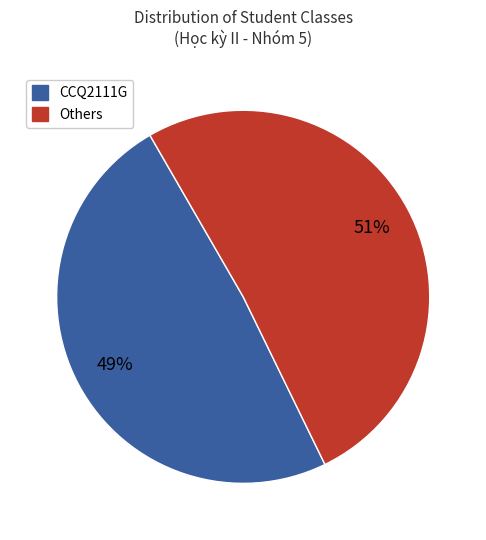

Do Others and CCQ2111G together represent more than half of the pie?

Yes